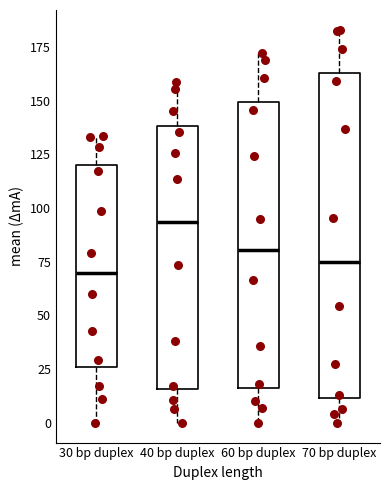

Which box is the tallest, from its lower edge to its upper edge?

70 bp duplex